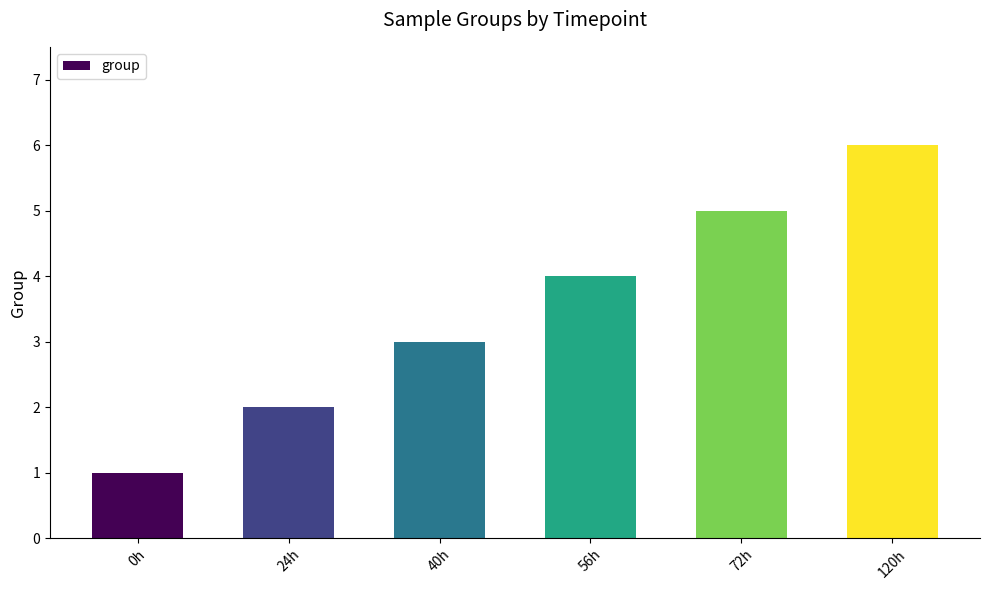

Reading left to right, extract all data points from this chart.

0h=1	24h=2	40h=3	56h=4	72h=5	120h=6